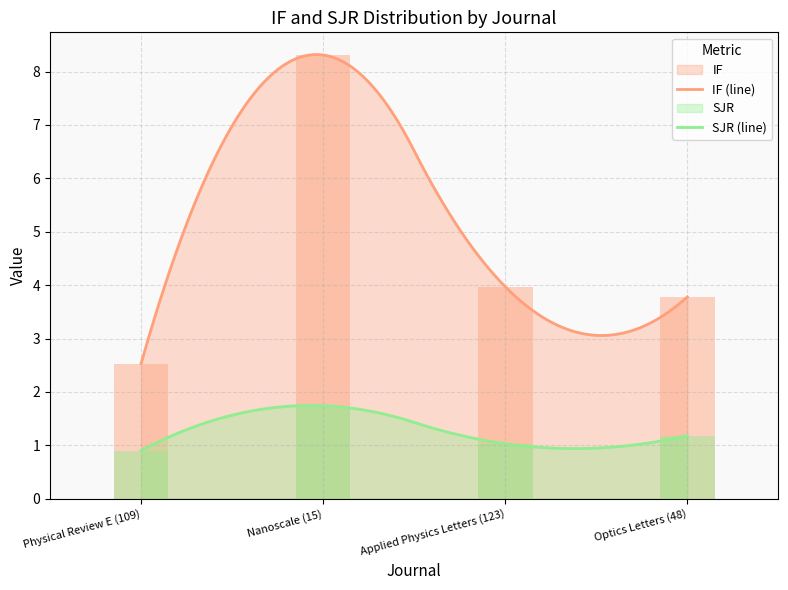

Rank the series by their average value, from lowest to highest.

SJR, IF